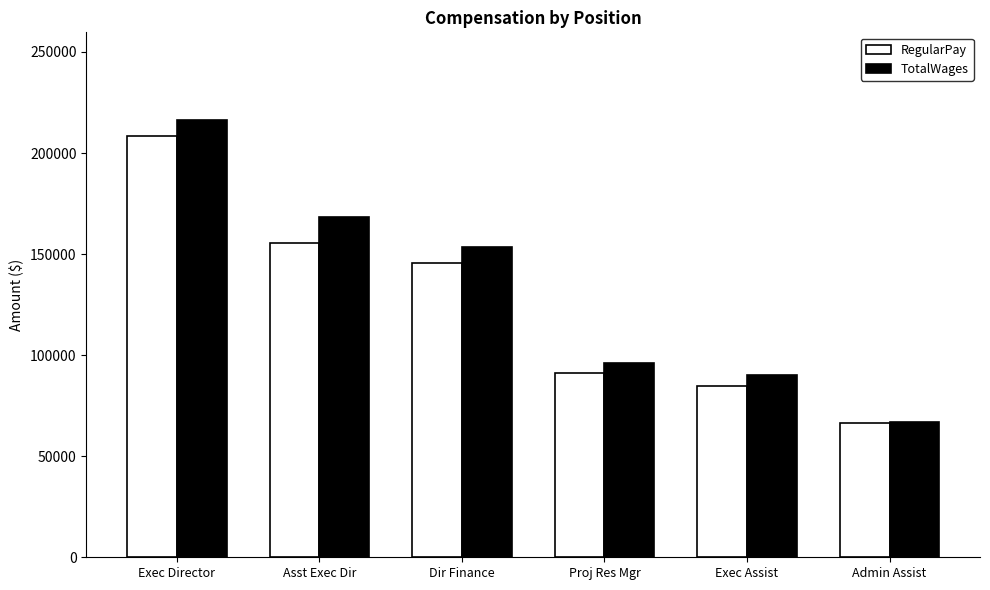

What is the smallest value displayed?

66483